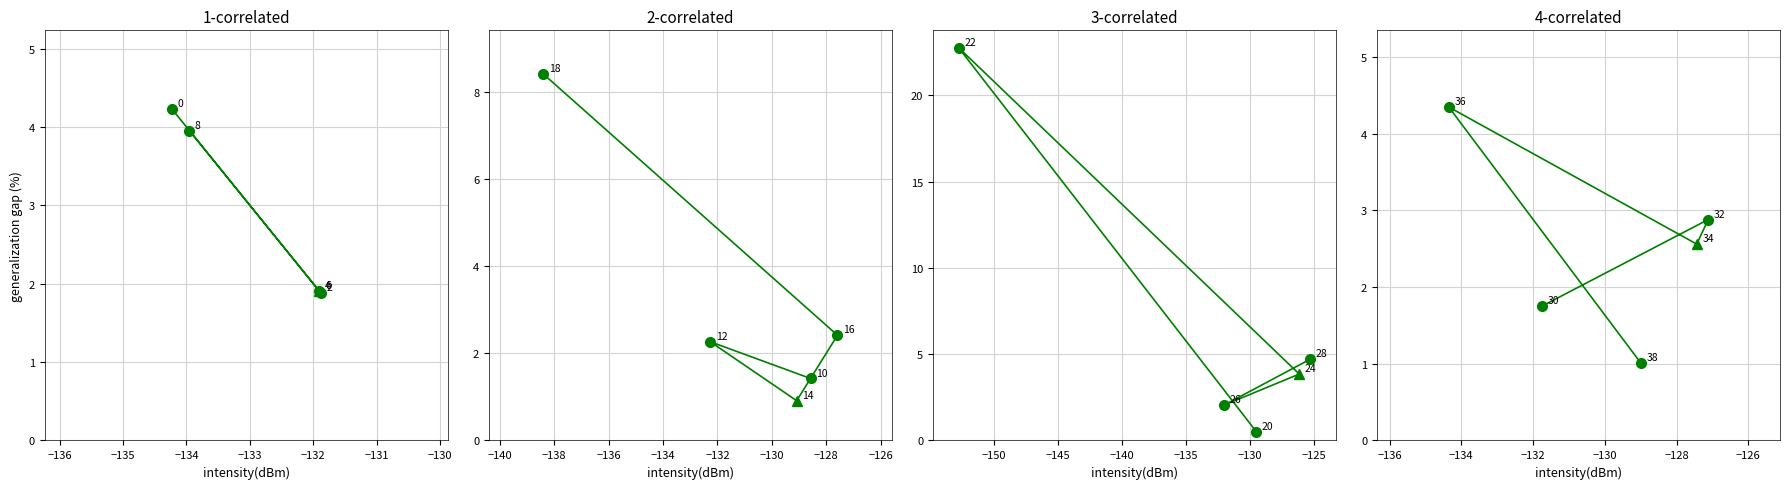

True or false: the data shows 4.3 at −136.

False